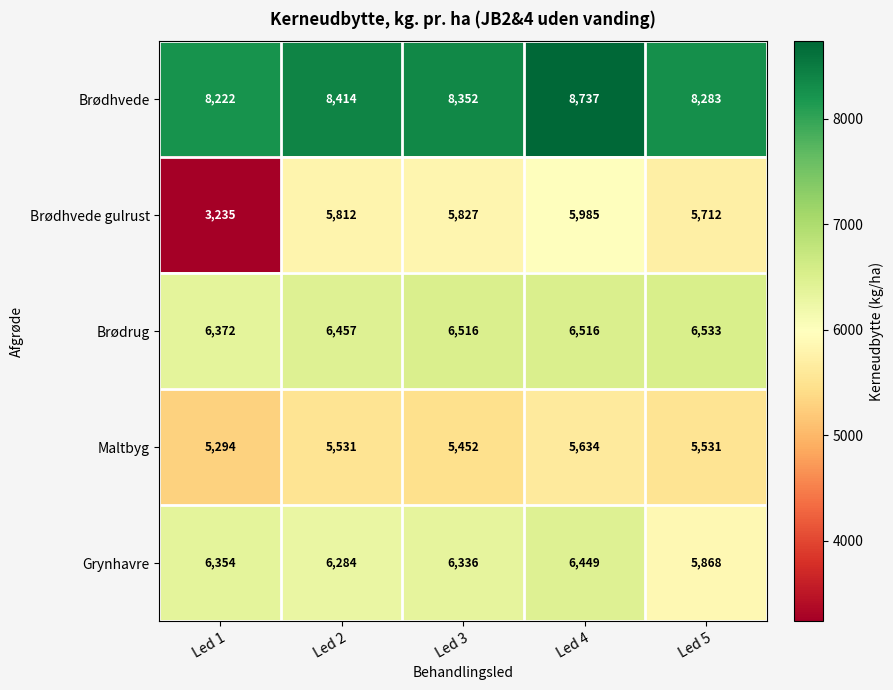

Which series has the largest total across all categories?

Brødhvede